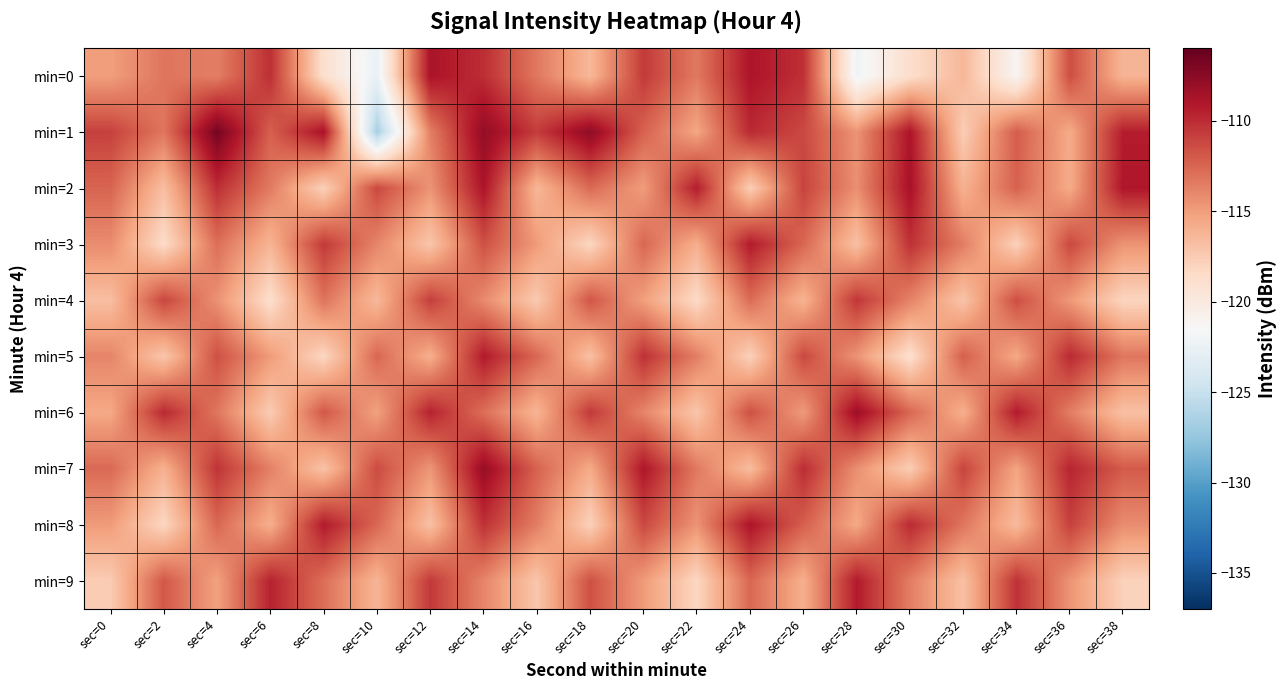

Which series has the widest spread of values?

min=1